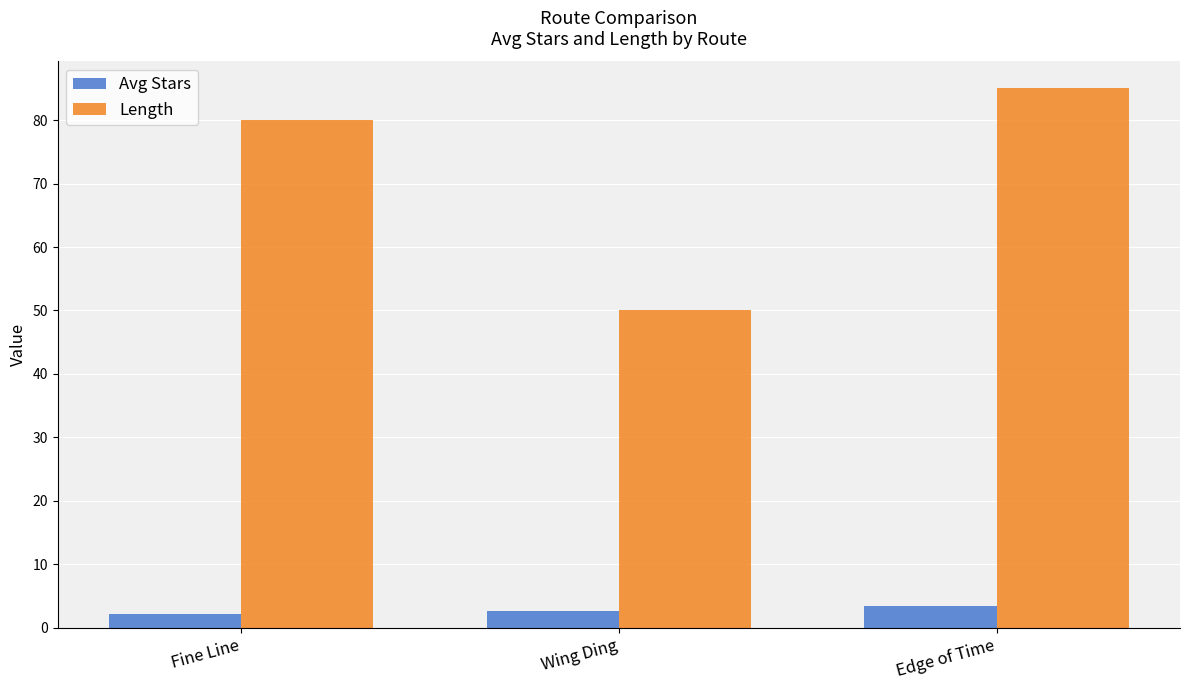

What position from the left is Wing Ding?

2